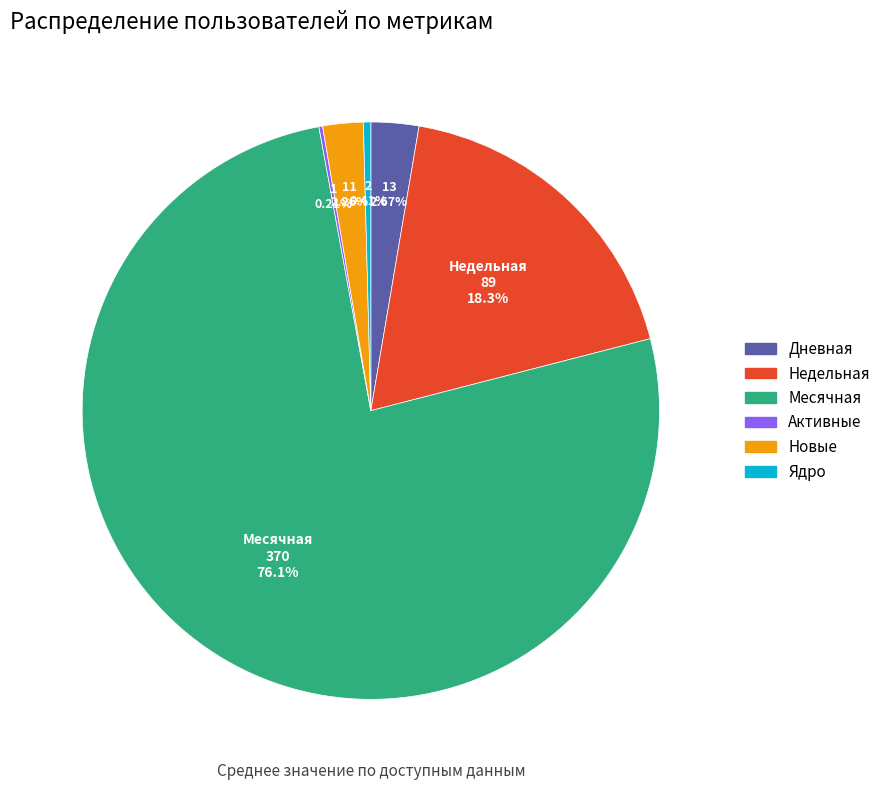

What is the largest slice in the pie chart?

Месячная